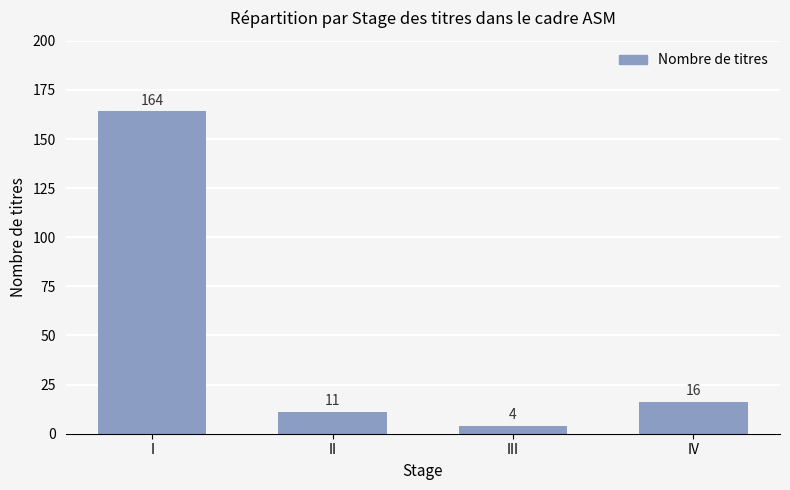

Does the chart contain any negative values?

No